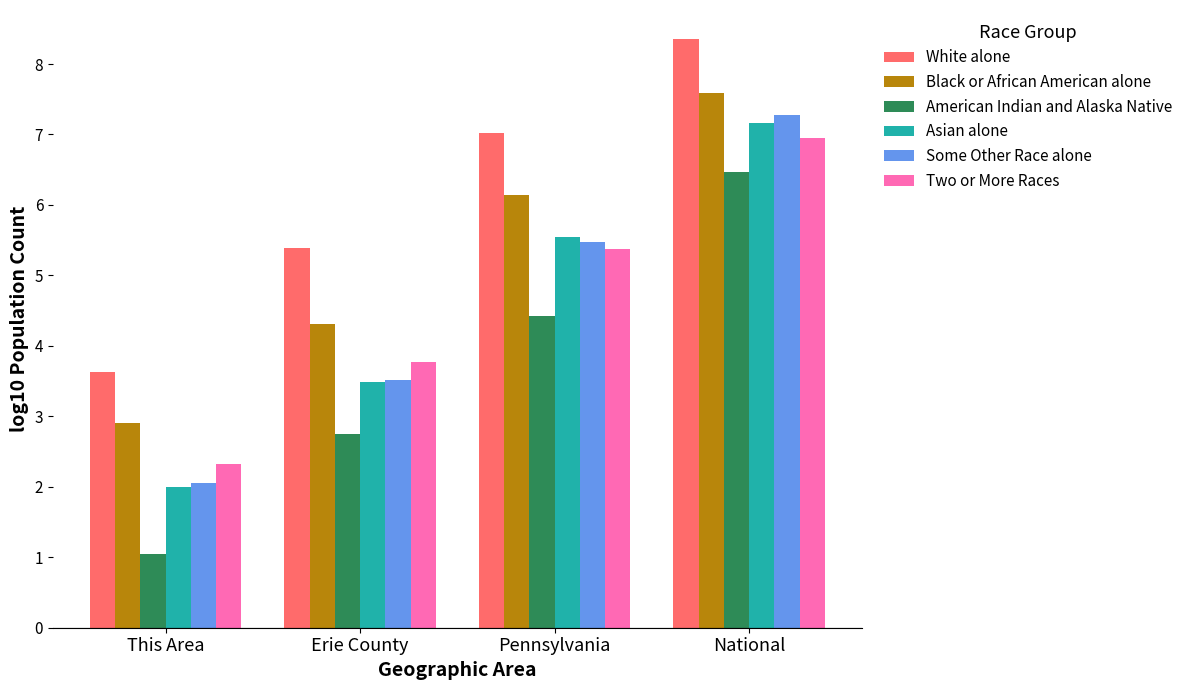

How many groups of bars are there?

4